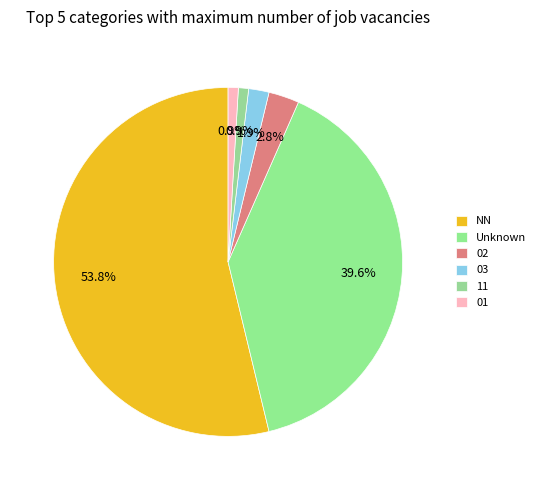

What is the smallest slice in the pie chart?

11